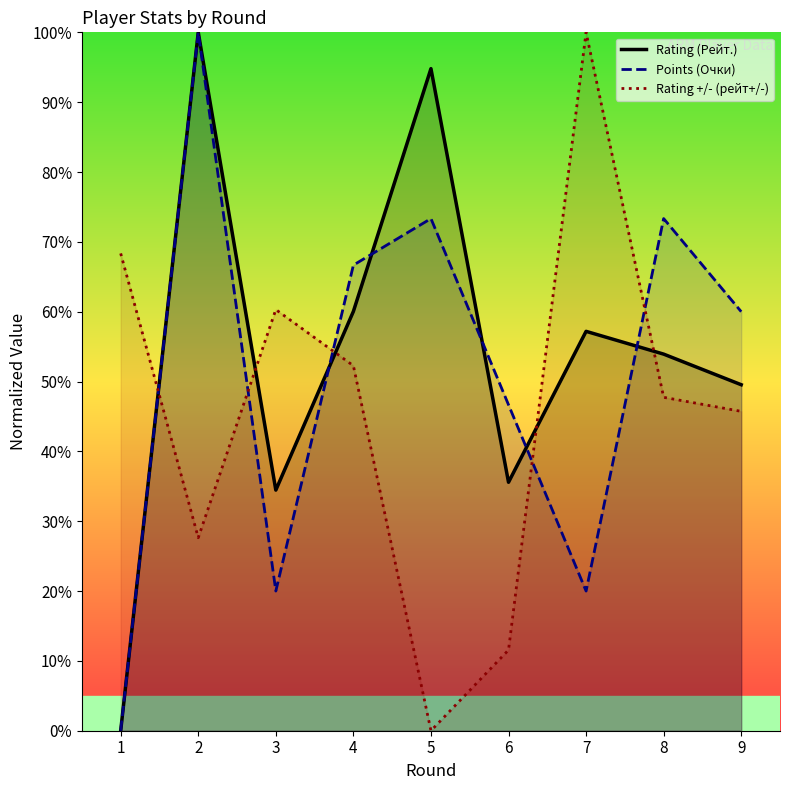

How many data points in Rating (Рейт.) are above 53?

5